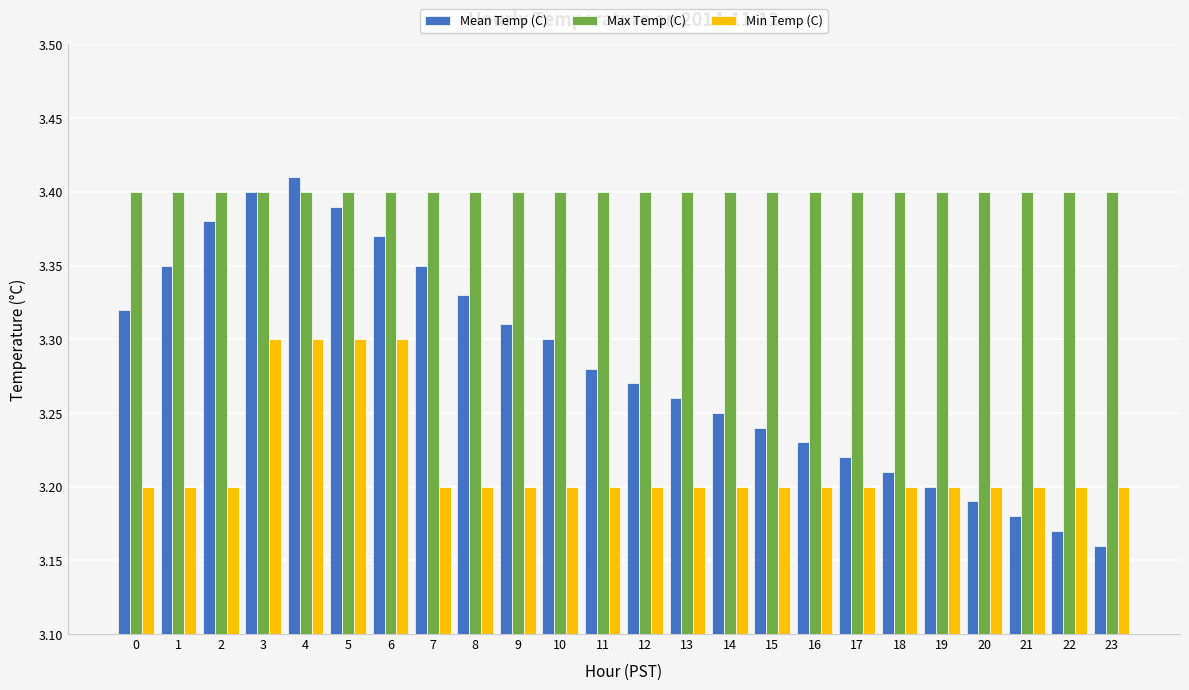

Is it true that Min Temp (C) equals 3.2 at 12?

True